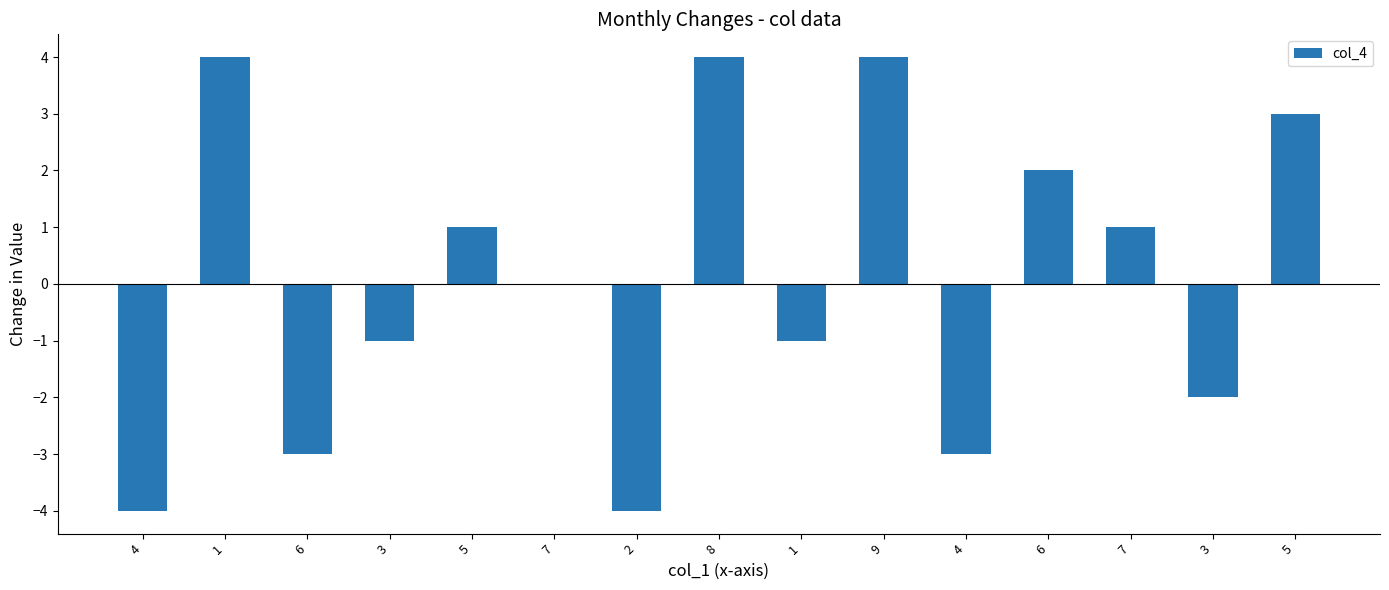

Count the number of categories in the chart.

15